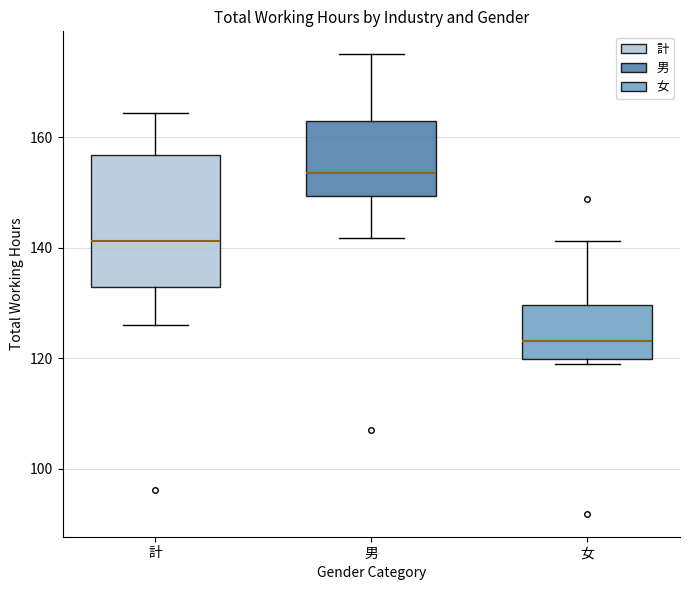

Reading left to right, transcribe this box plot: for each box, give where its median line is, the range the box spans, and where its two whiskers end, as read against the y-axis. The values are not printed on the chart, so give them approximately, as read against the axis.

計: median 142, box 132 to 156, whiskers 126 to 164
男: median 154, box 150 to 164, whiskers 142 to 176
女: median 124, box 120 to 130, whiskers 120 (just below the box's lower edge) to 142